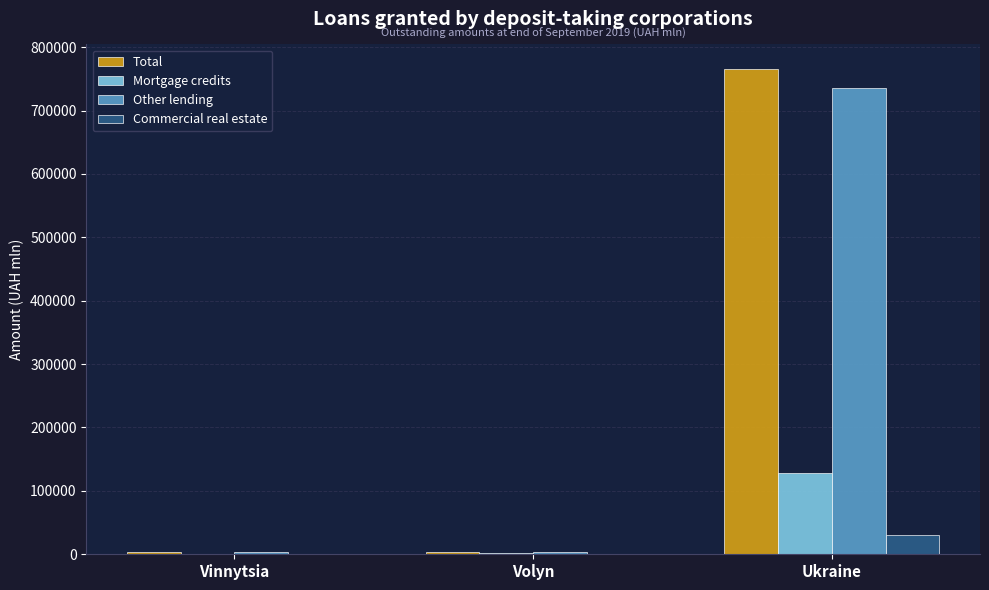

At which category is the sum across all series the highest?

Ukraine